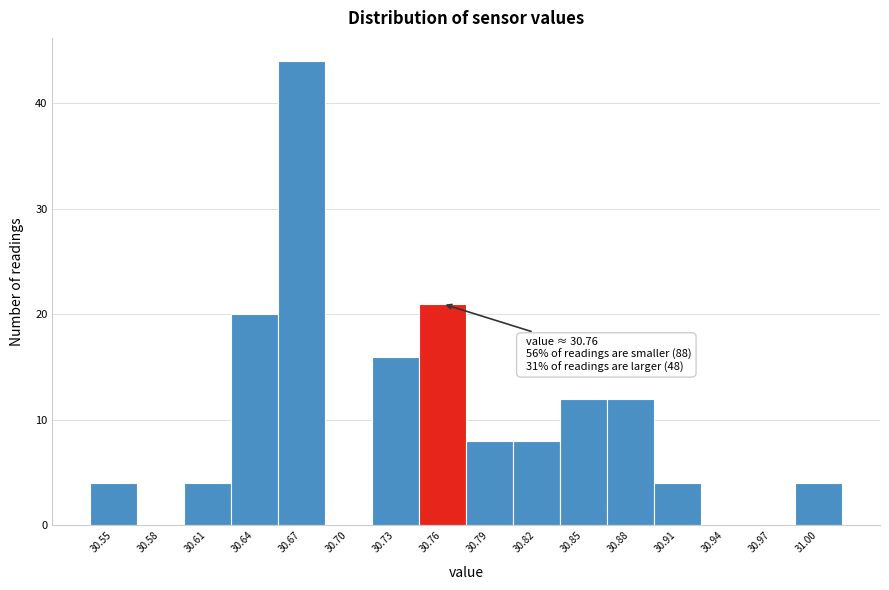

Over which range of the x-axis is the bar tallest?

30.655 to 30.685